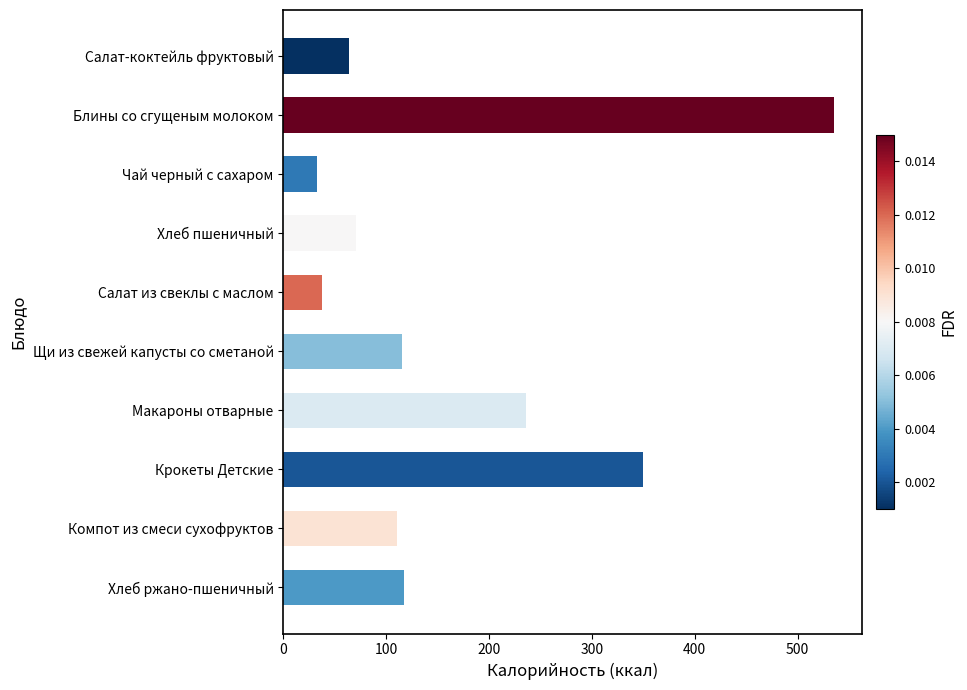

True or false: the data shows 115.3 at Щи из свежей капусты со сметаной.

True